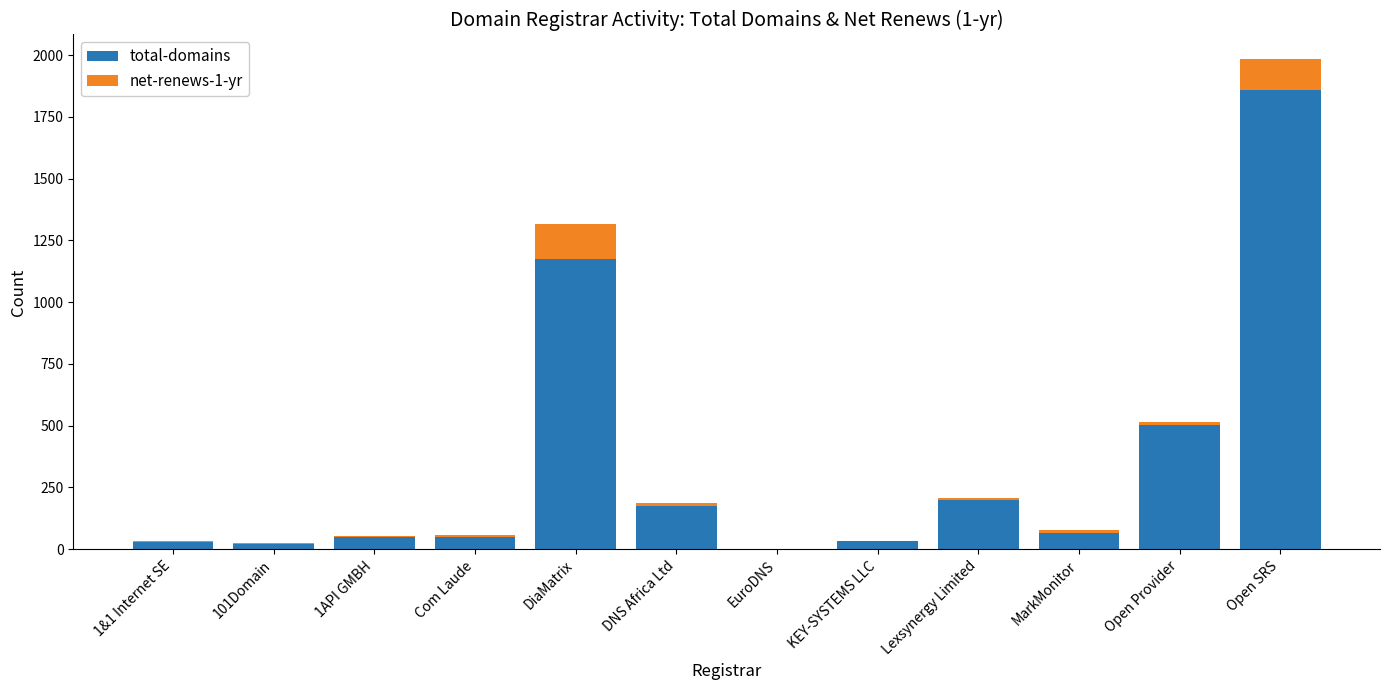

What is the approximate value of total-domains at Open SRS?

1857